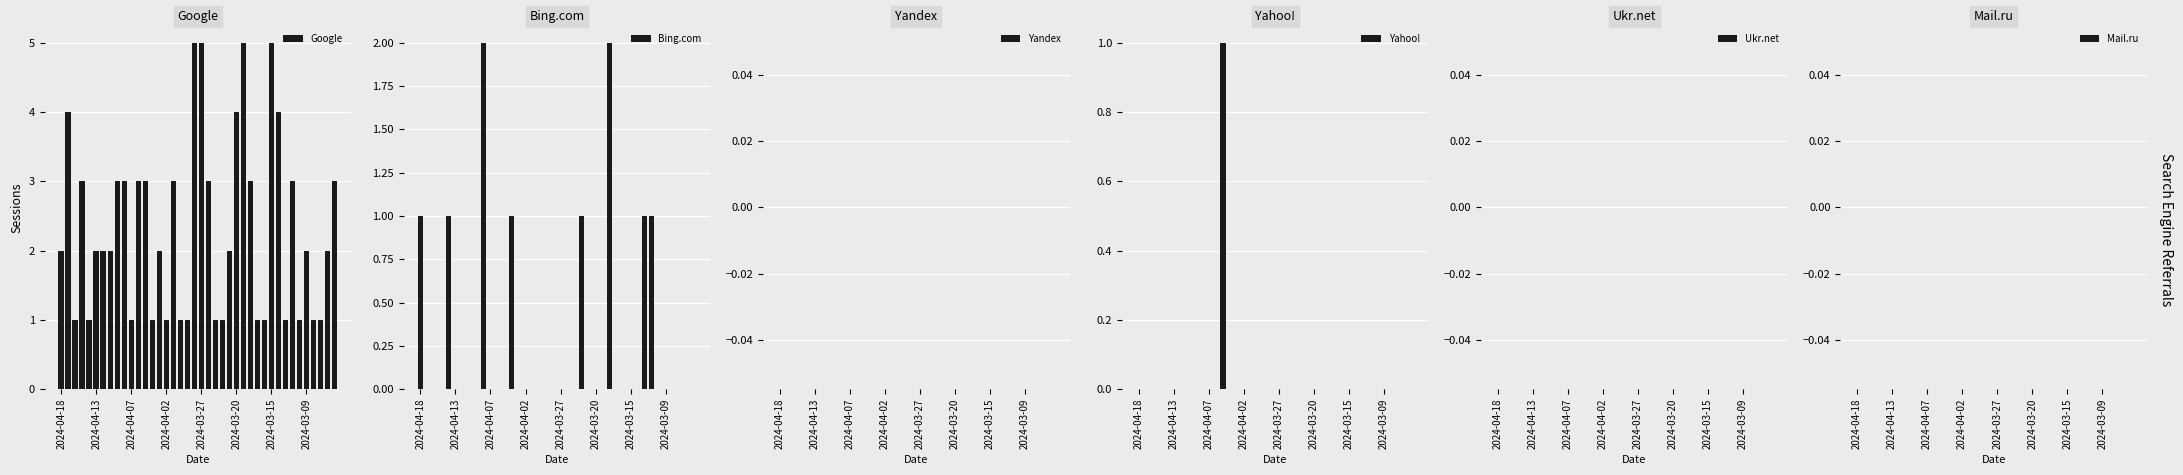

What is the sum of all Google values?

93